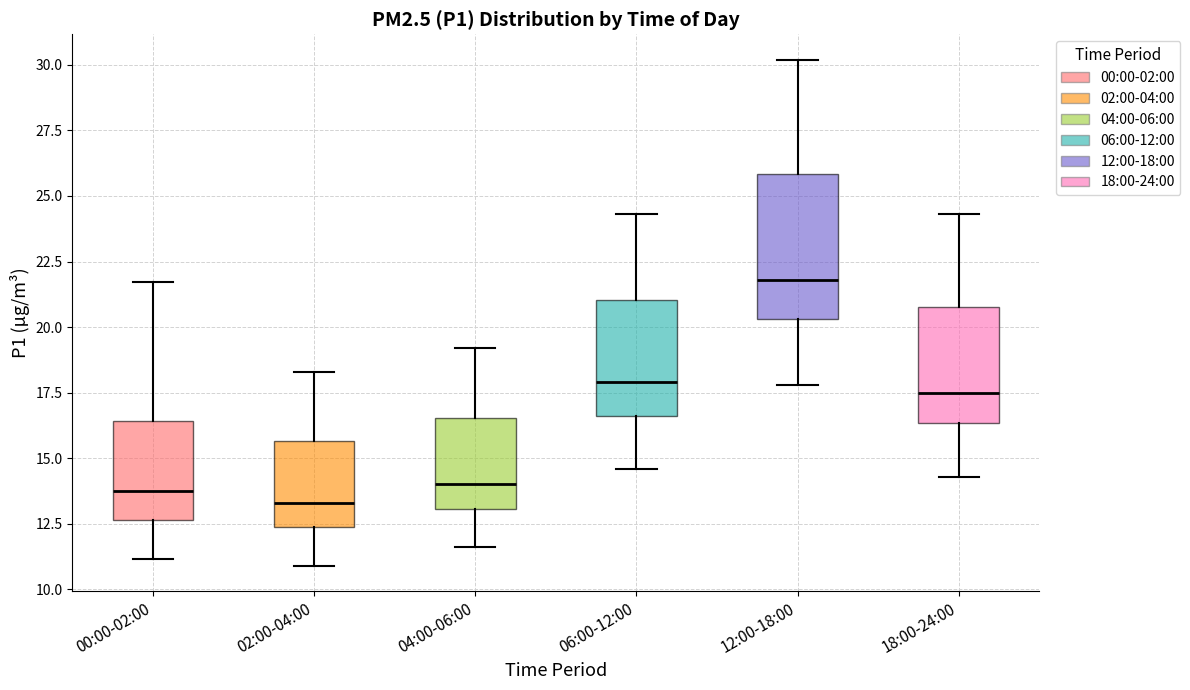

Reading left to right, transcribe this box plot: for each box, give where its median line is, the range the box spans, and where its two whiskers end, as read against the y-axis. The values are not printed on the chart, so give them approximately, as read against the axis.

00:00-02:00: median 14.0, box 12.5 to 16.5, whiskers 11.0 to 21.5
02:00-04:00: median 13.5, box 12.5 to 15.5, whiskers 11.0 to 18.5
04:00-06:00: median 14.0, box 13.0 to 16.5, whiskers 11.5 to 19.0
06:00-12:00: median 18.0, box 16.5 to 21.0, whiskers 14.5 to 24.5
12:00-18:00: median 22.0, box 20.5 to 26.0, whiskers 18.0 to 30.0
18:00-24:00: median 17.5, box 16.5 to 21.0, whiskers 14.5 to 24.5